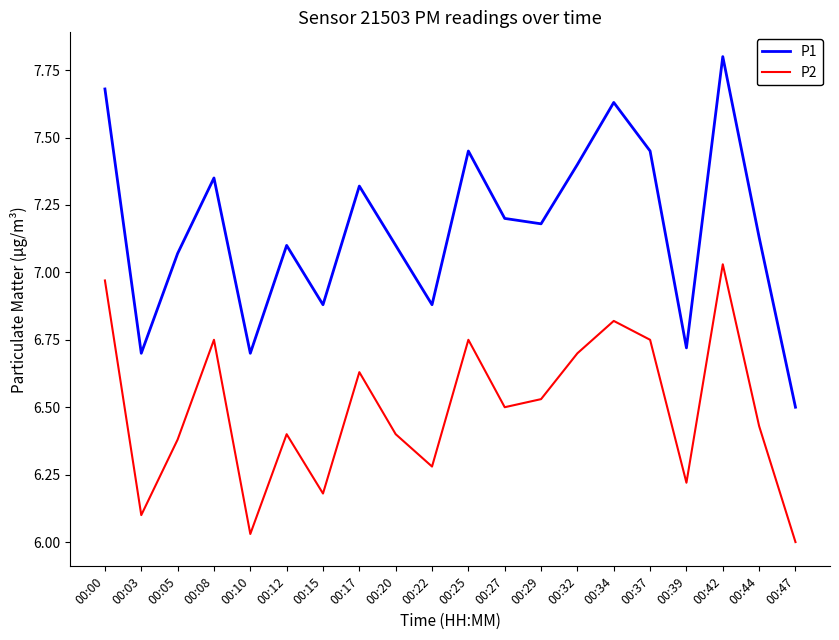

Is it true that P1 equals 11.5 at 00:32?

False